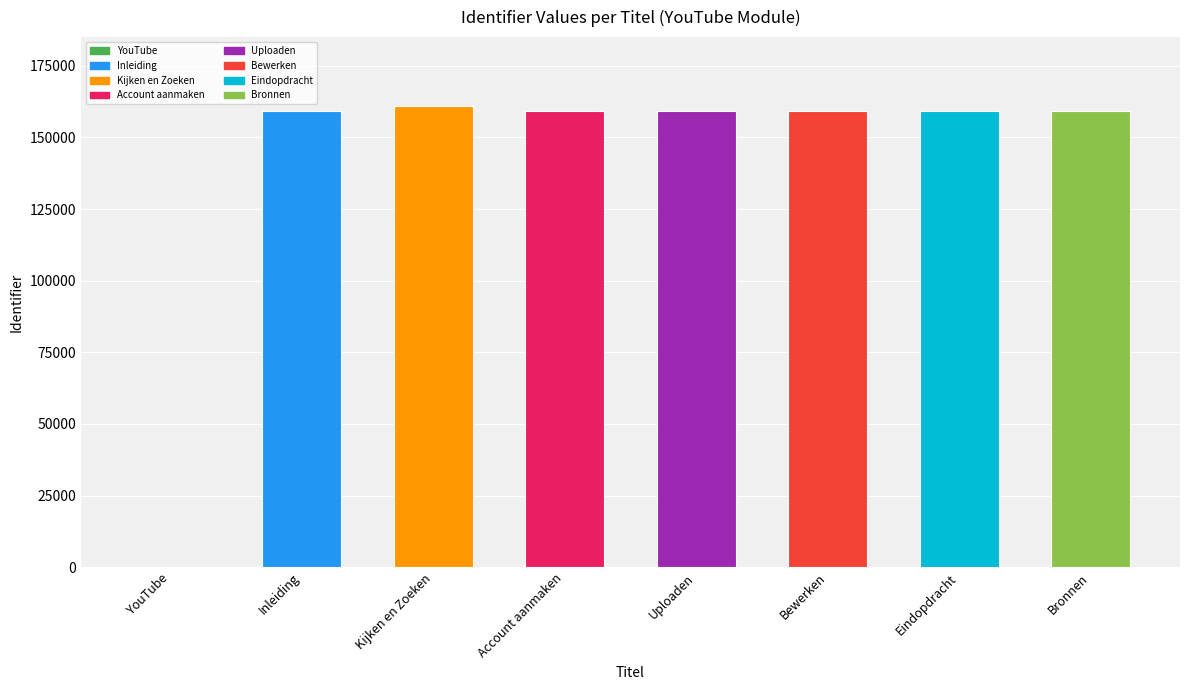

How many values are above zero?

7